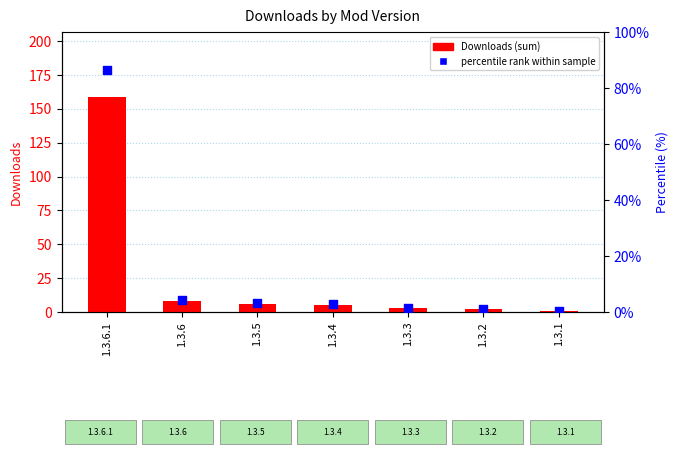

Which series has the largest total across all categories?

Downloads (sum)